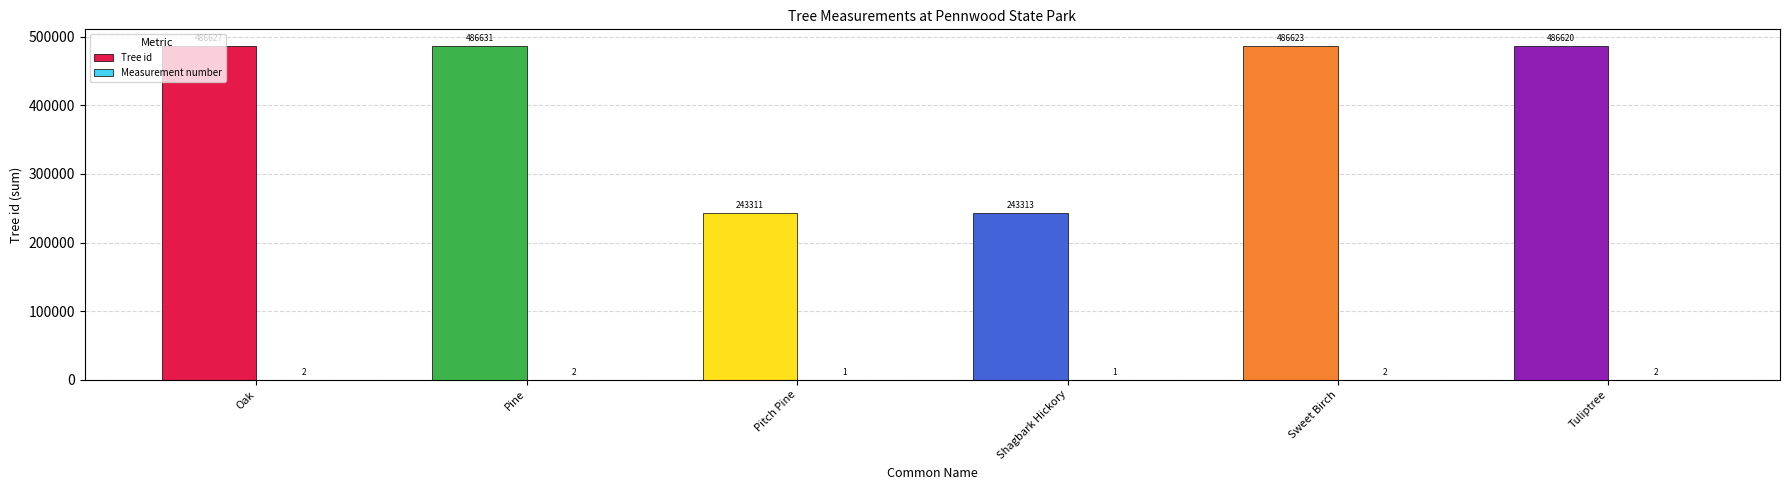

What is the sum of all Tree id values?

2433125